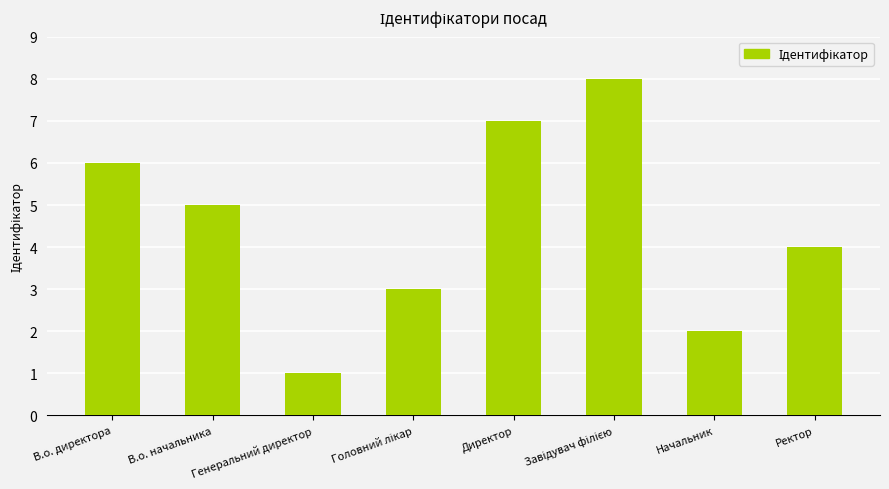

What is the difference between the second highest and second lowest values?

5